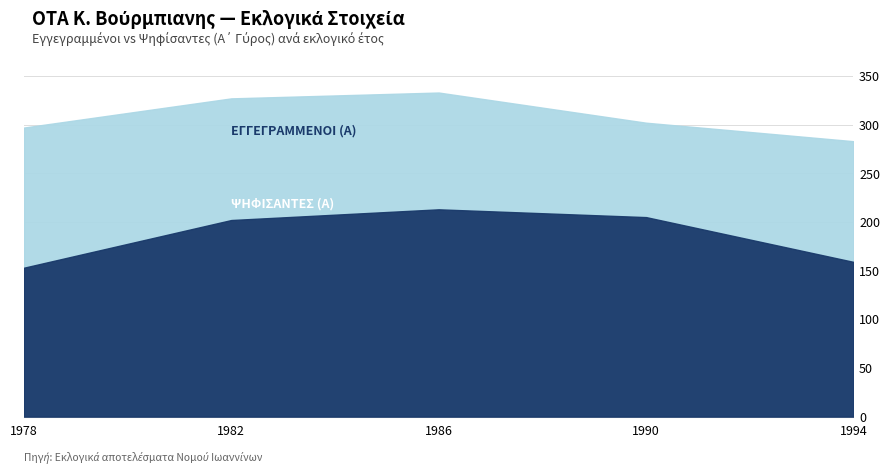

True or false: ΕΓΓΕΓΡΑΜΜΕΝΟΙ (Α) and ΨΗΦΙΣΑΝΤΕΣ (Α) cross at least once.

False